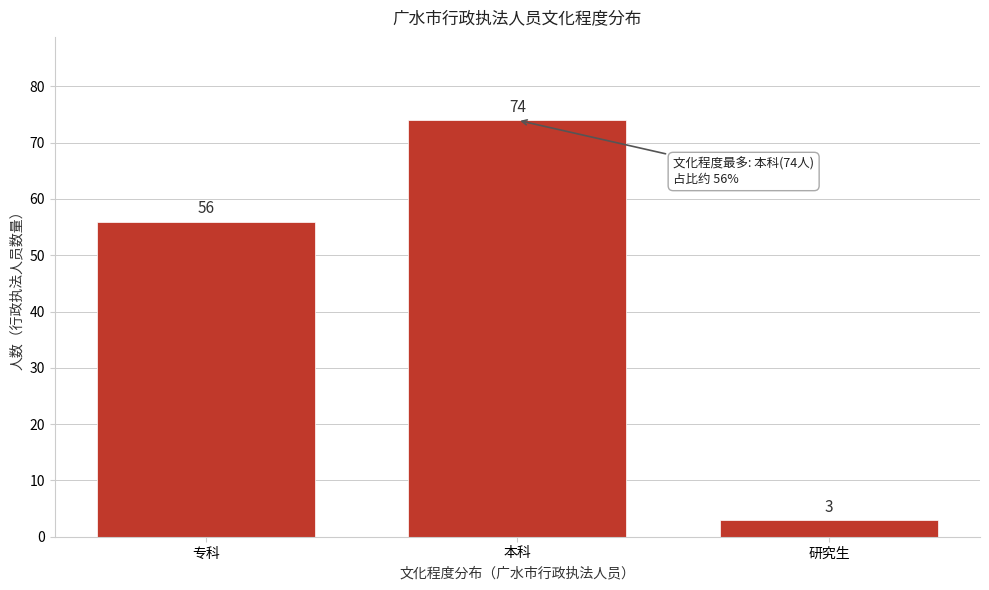

Reading right to left, what are all the values shown in this chart?

研究生=3	本科=74	专科=56